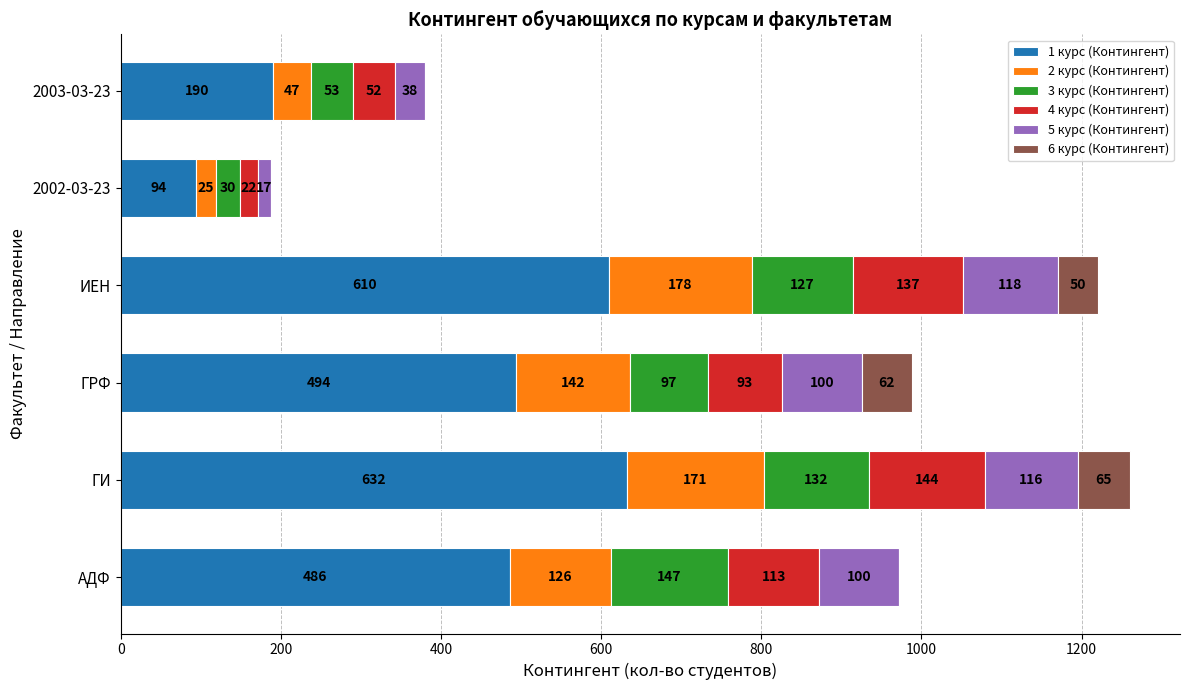

What is the sum of the 1 курс (Контингент) values at ГРФ and ГИ?

1126